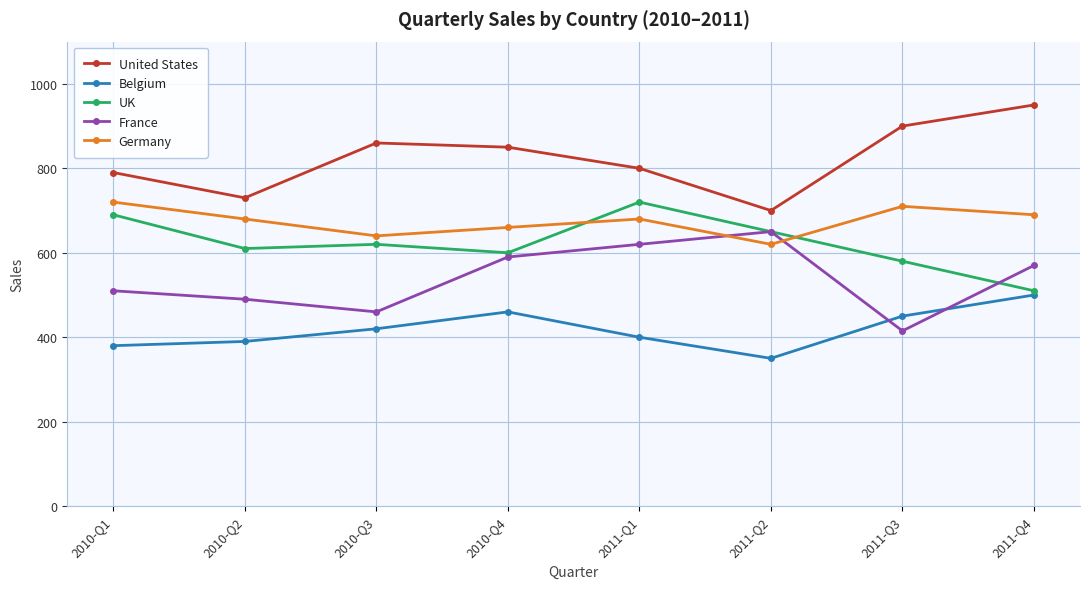

What is the spread (max minus min) of values at 2010-Q3?

440